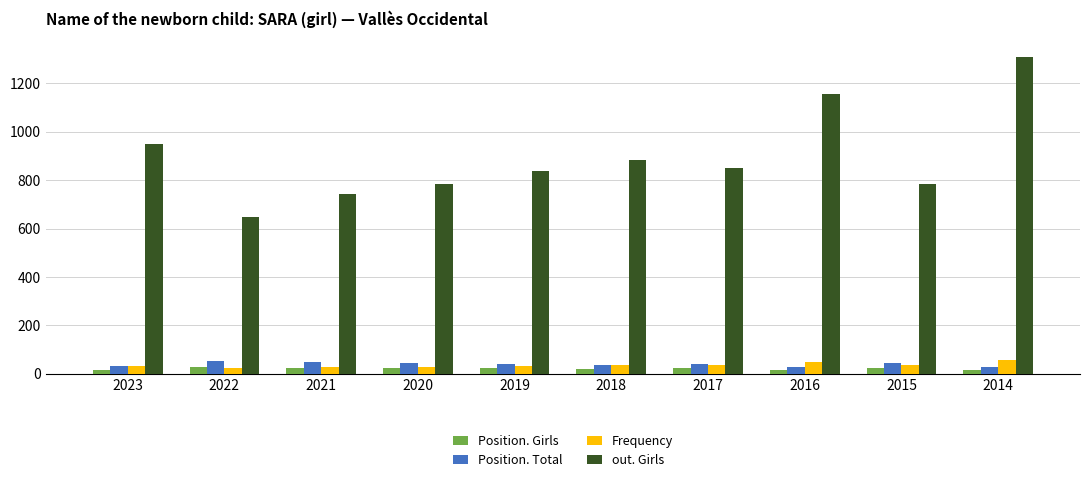

What is the total value across all series at 2022?

751